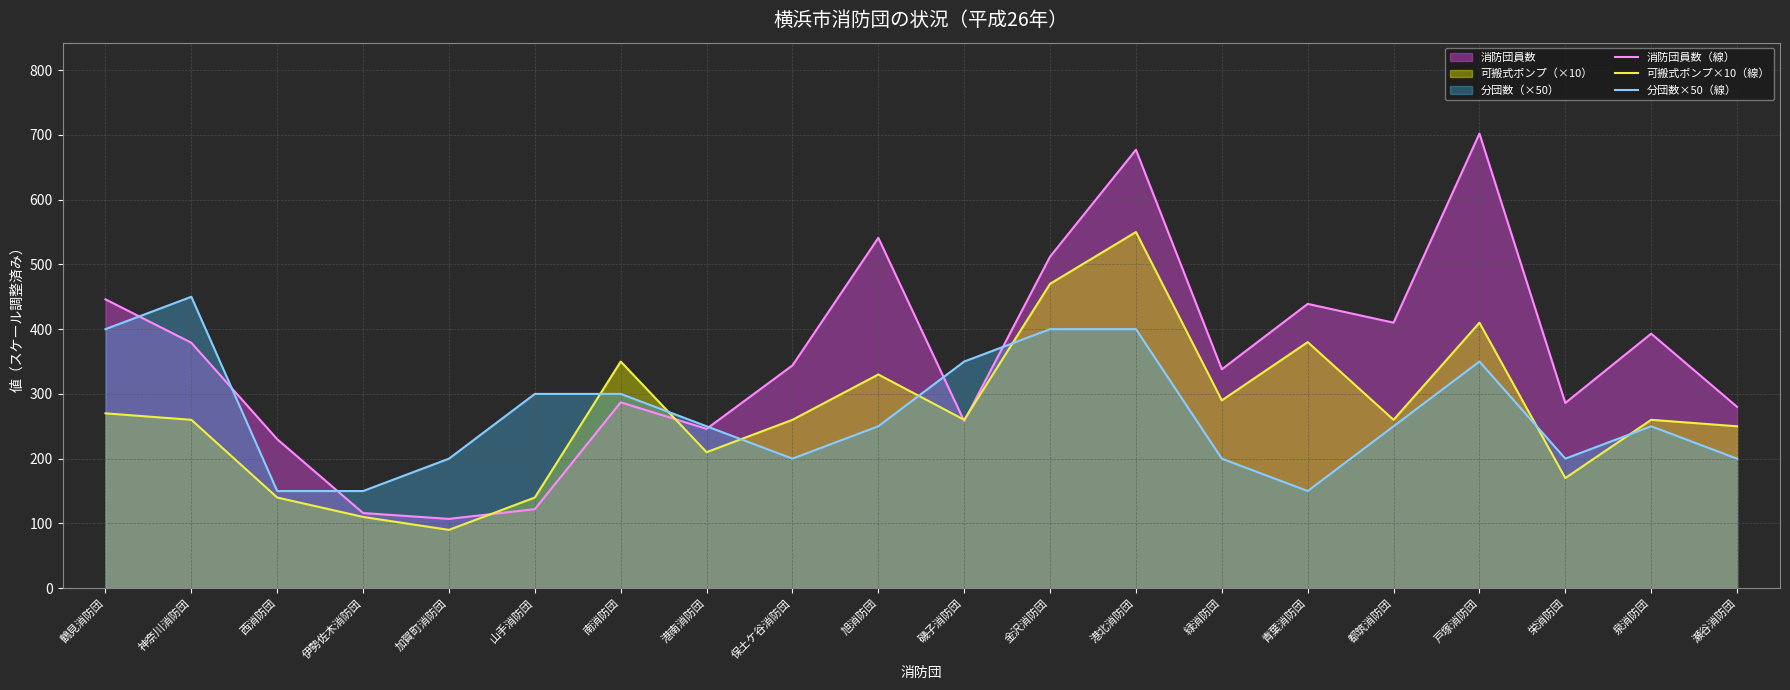

How many times do 分団数×50（線） and 可搬式ポンプ×10（線） cross each other?

7